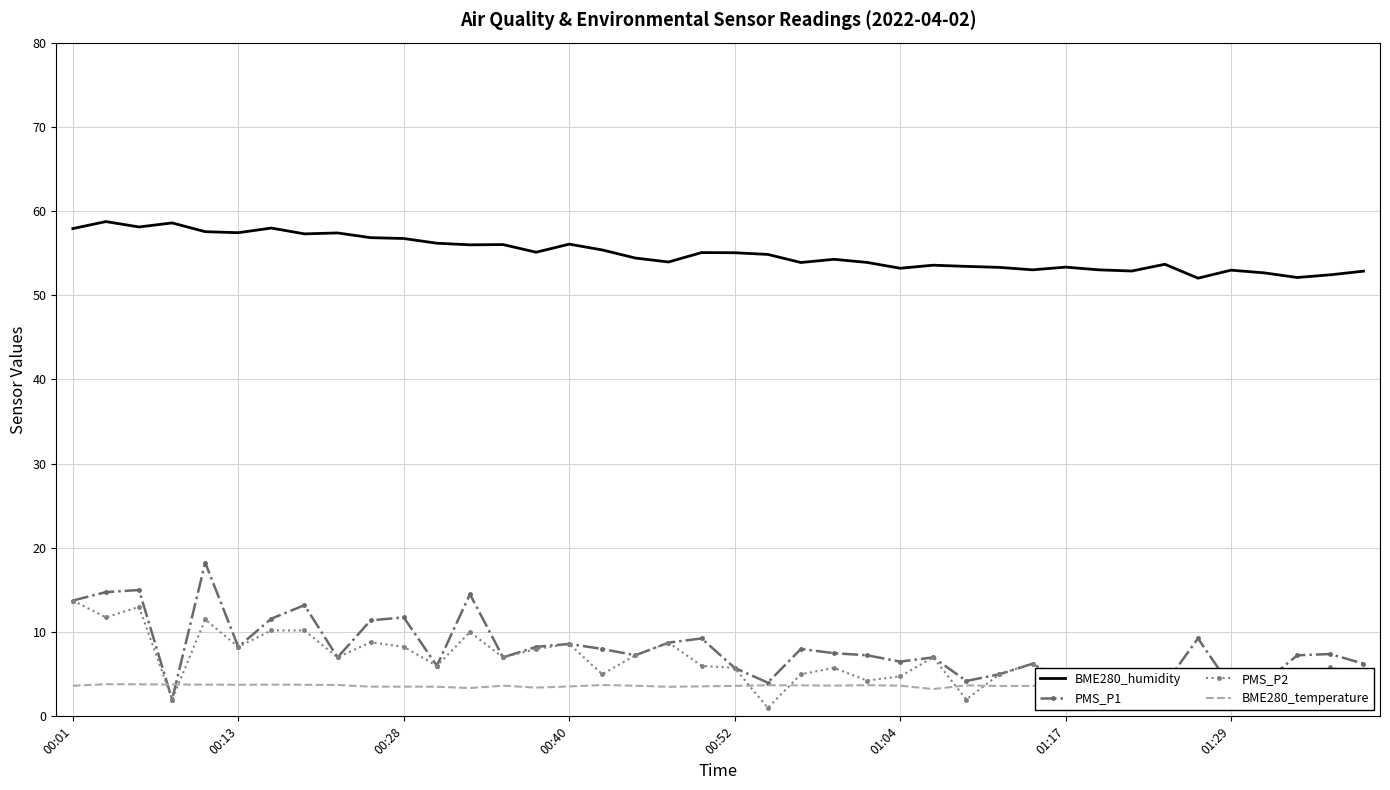

True or false: PMS_P1 and BME280_humidity cross at least once.

False